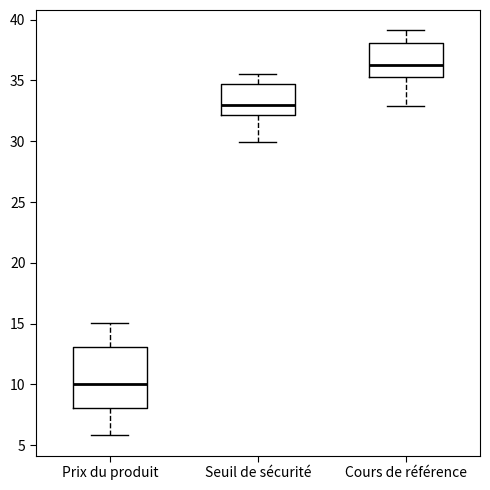

Reading left to right, read every box against the y-axis: the position of its median line, the range the box covers, and the ends of its whiskers. The values are not printed on the chart, so give them approximately, as read against the axis.

Prix du produit: median 10.0, box 8.0 to 13.0, whiskers 6.0 to 15.0
Seuil de sécurité: median 33.0, box 32.0 to 34.5, whiskers 30.0 to 35.5
Cours de référence: median 36.0, box 35.5 to 38.0, whiskers 33.0 to 39.0